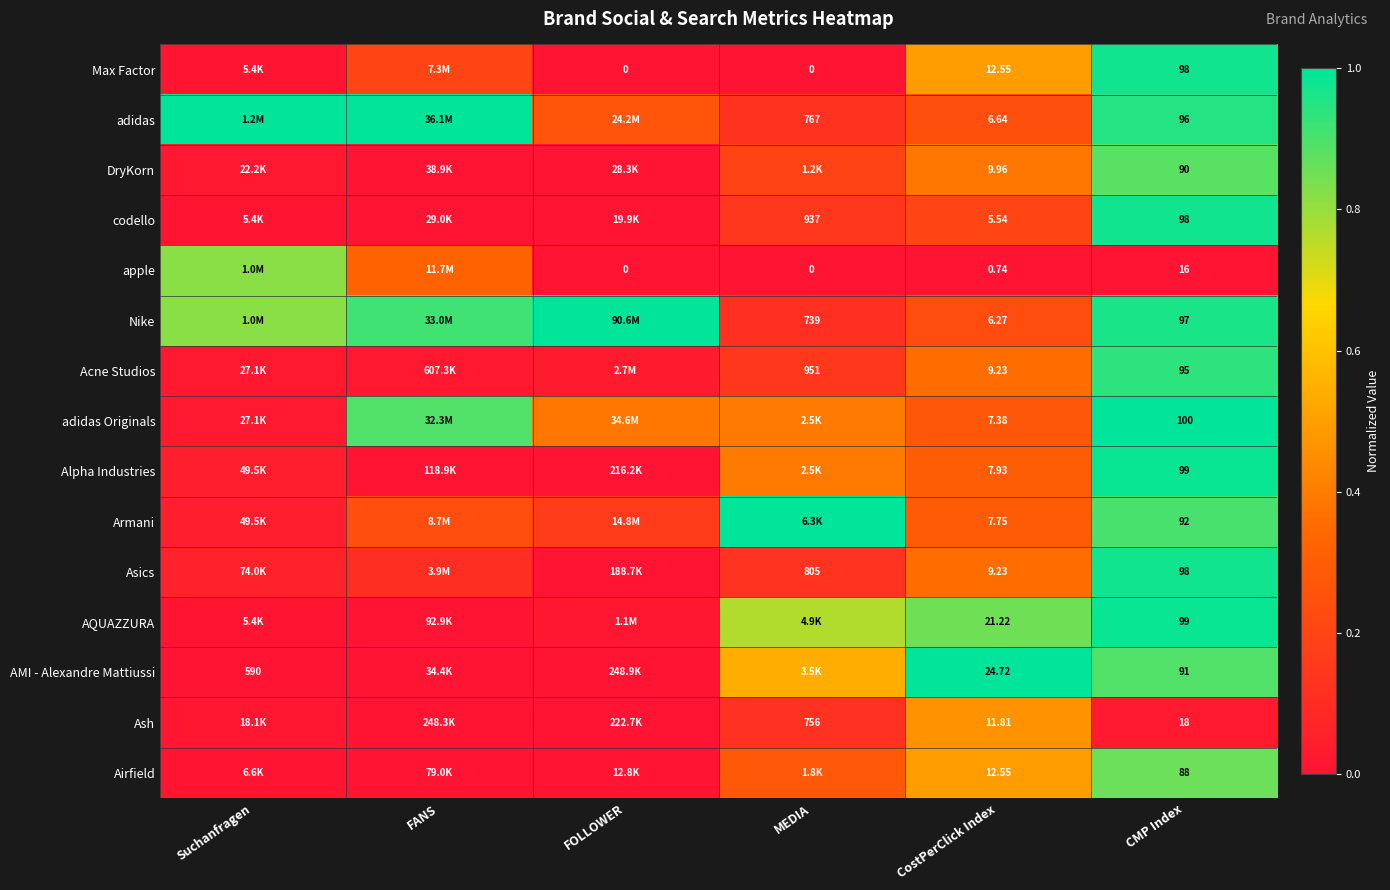

True or false: adidas has a value of 1.5 at Suchanfragen.

False